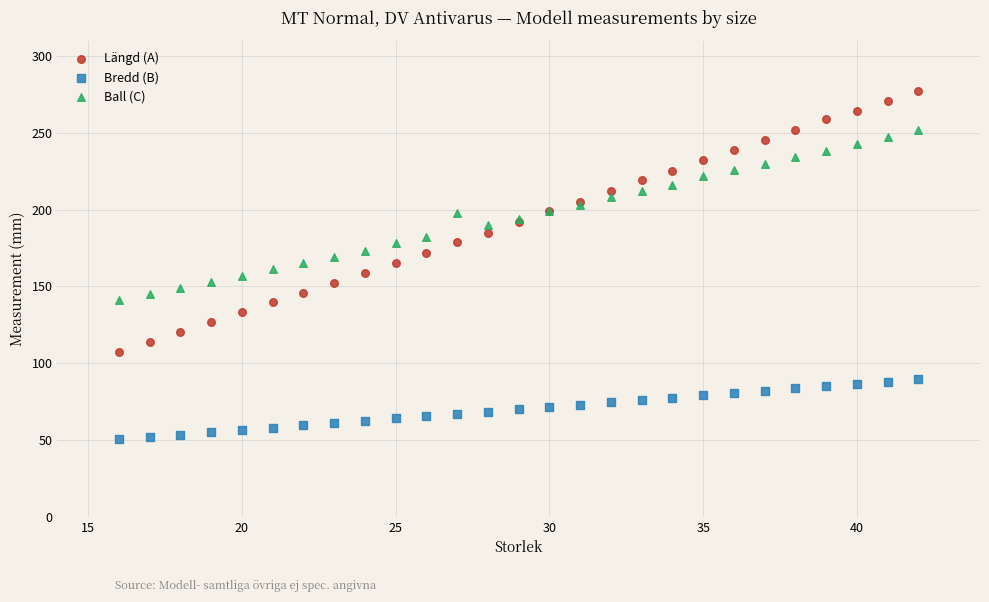

Which series contains the lowest Y value?

Bredd (B)